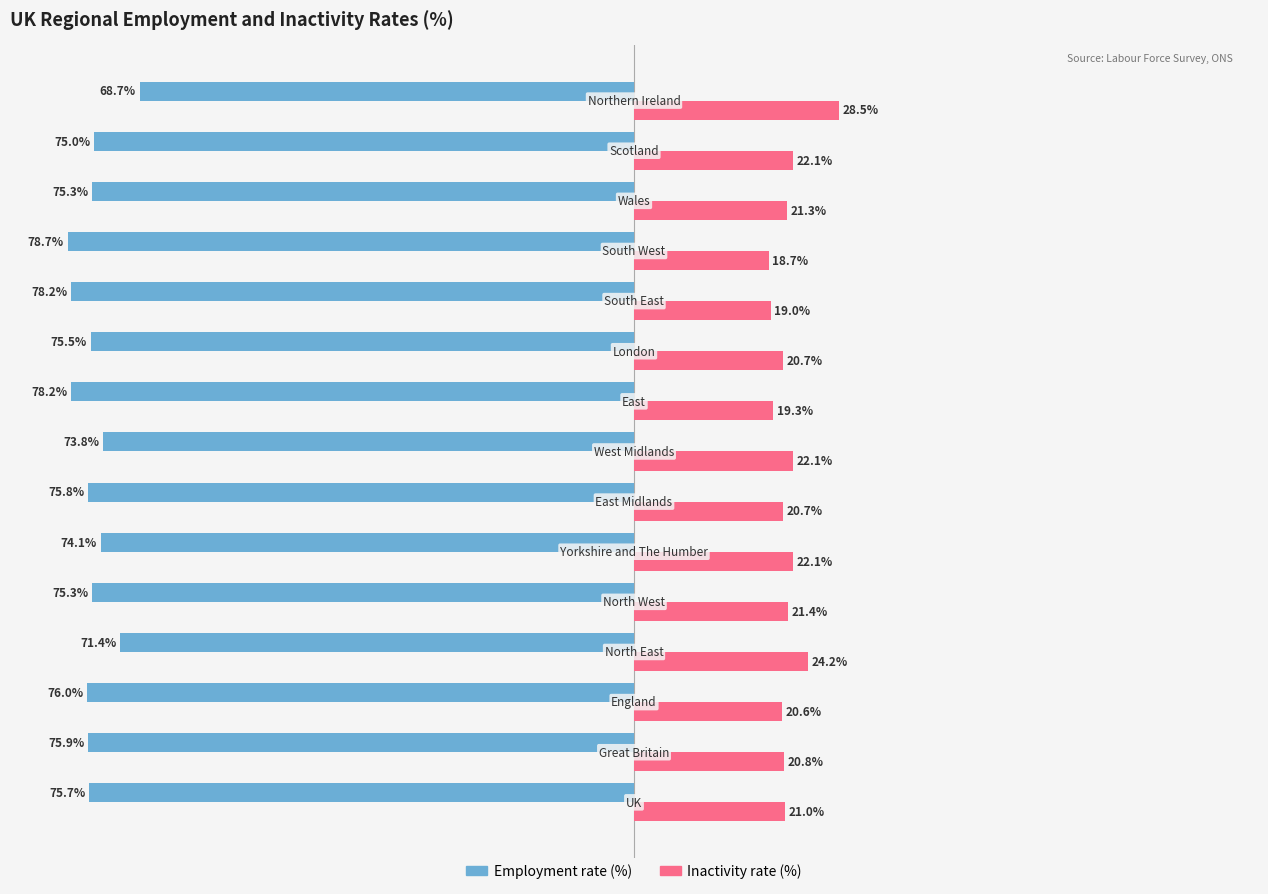

List the series in order of their overall mean, lowest first.

Employment rate (%), Inactivity rate (%)